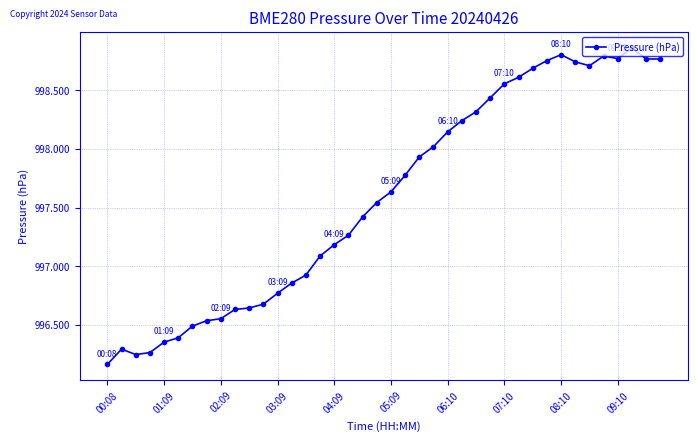

Count the number of values greater than 997.

25